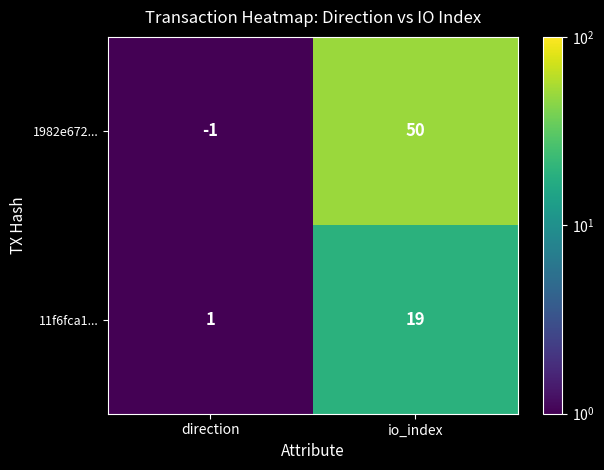

Which series has the largest total across all categories?

1982e672...